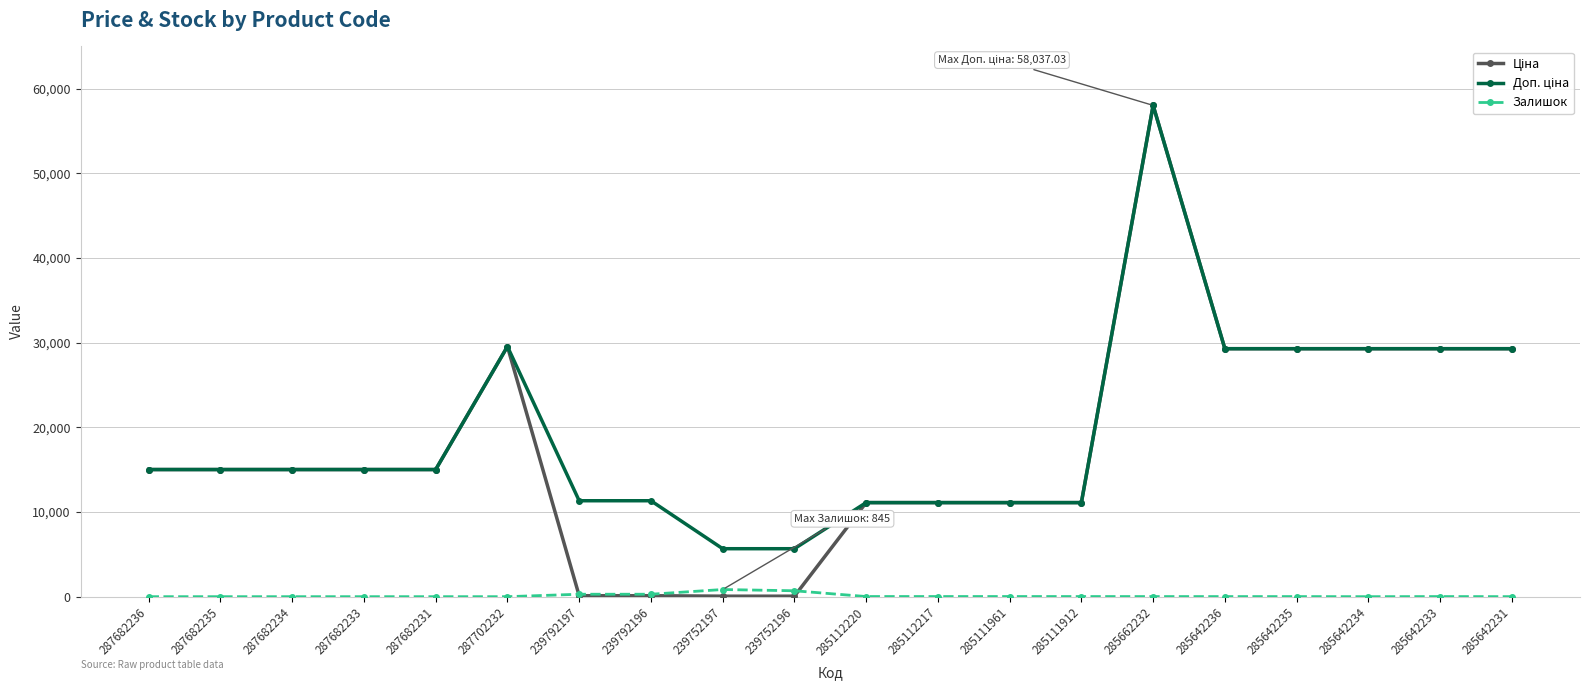

True or false: Залишок has more than 1 interior local peaks.

True